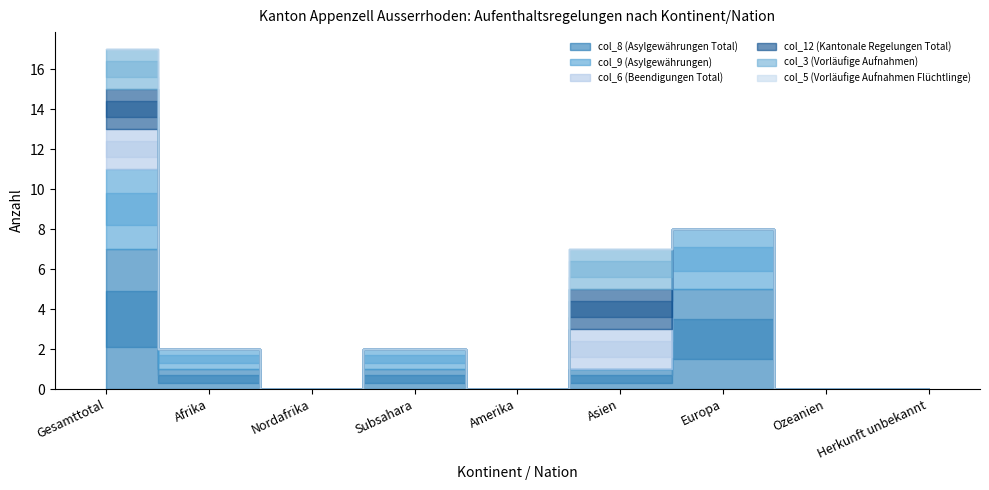

What is the sum of the col_12 (Kantonale Regelungen Total) values at Asien and Europa?

2